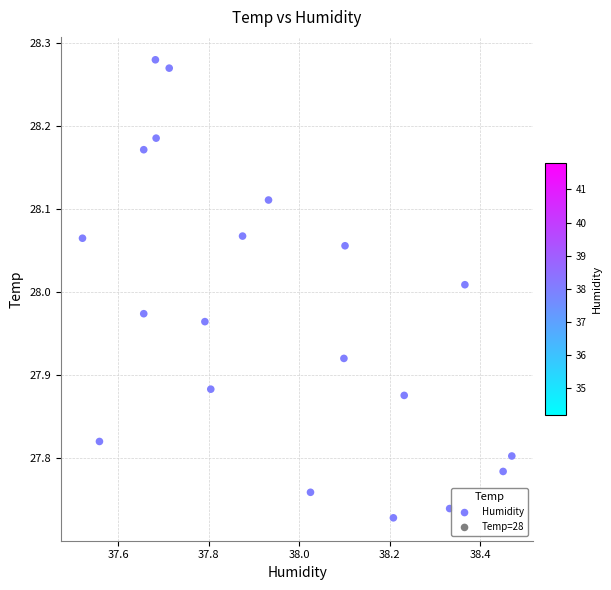

What is the range of Y values (max minus min)?

0.6